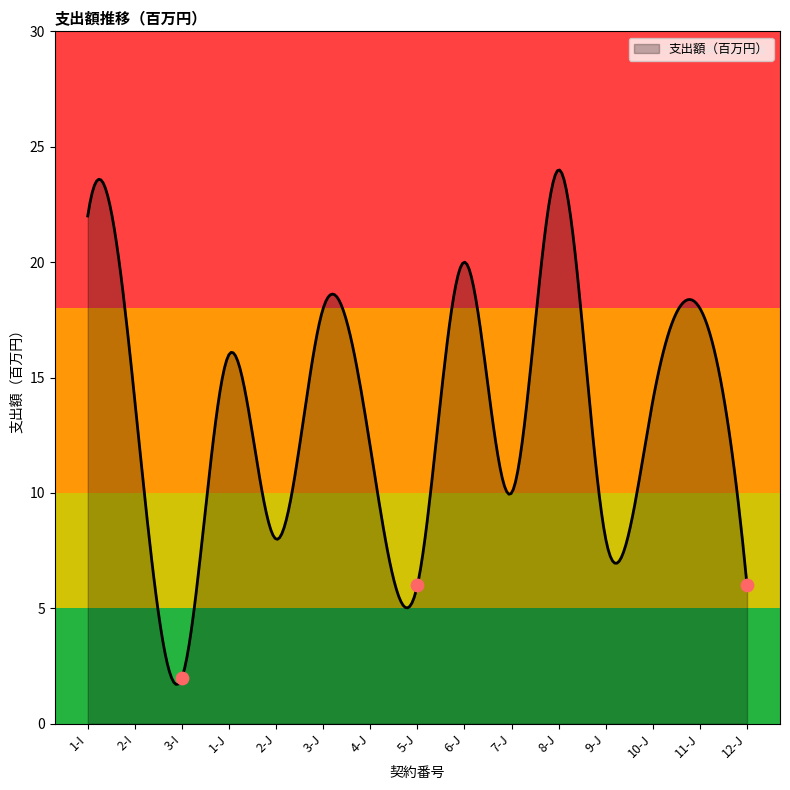

Between 1-I and 9-J, which is larger?

1-I